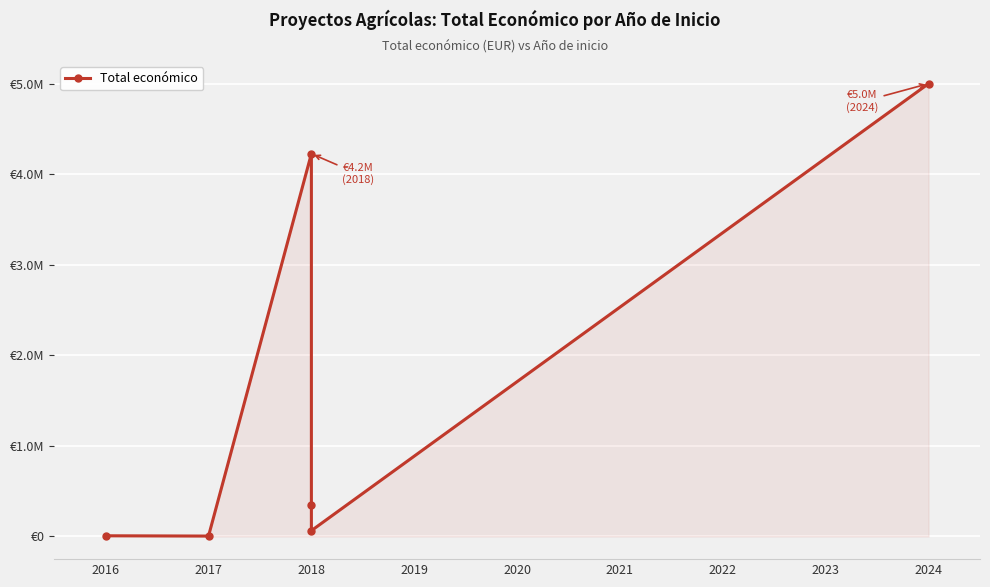

What is the maximum value shown in the chart?

4999991